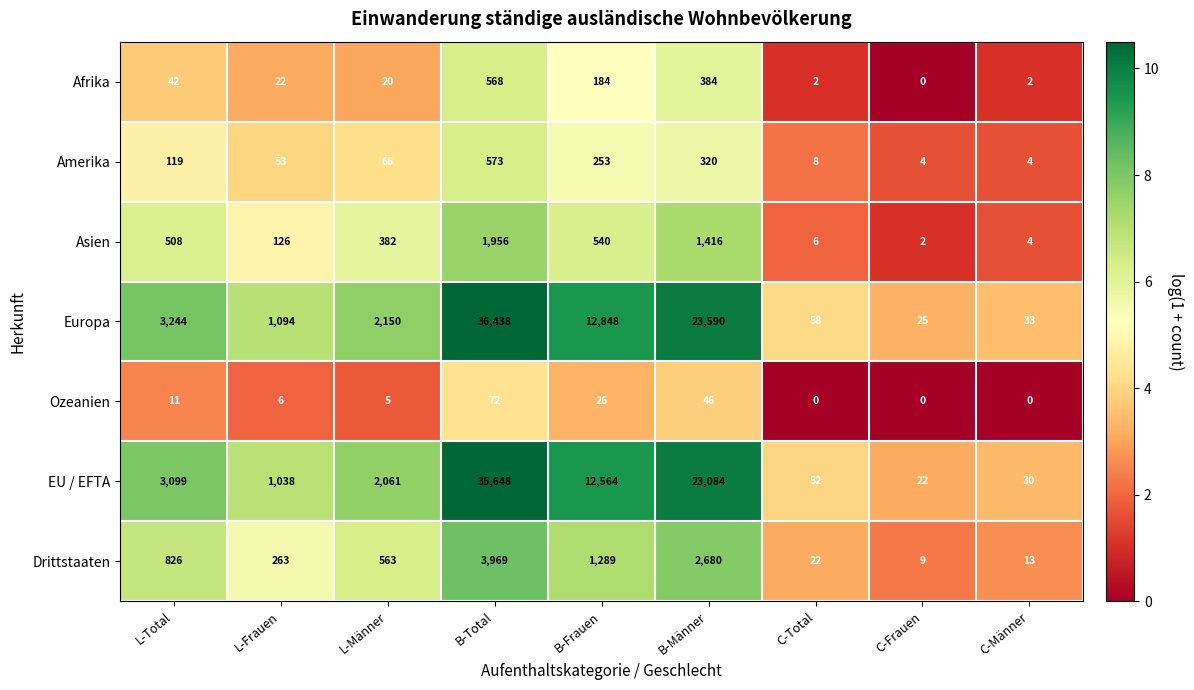

Between B-Total and C-Total, which series saw the biggest shift?

Europa